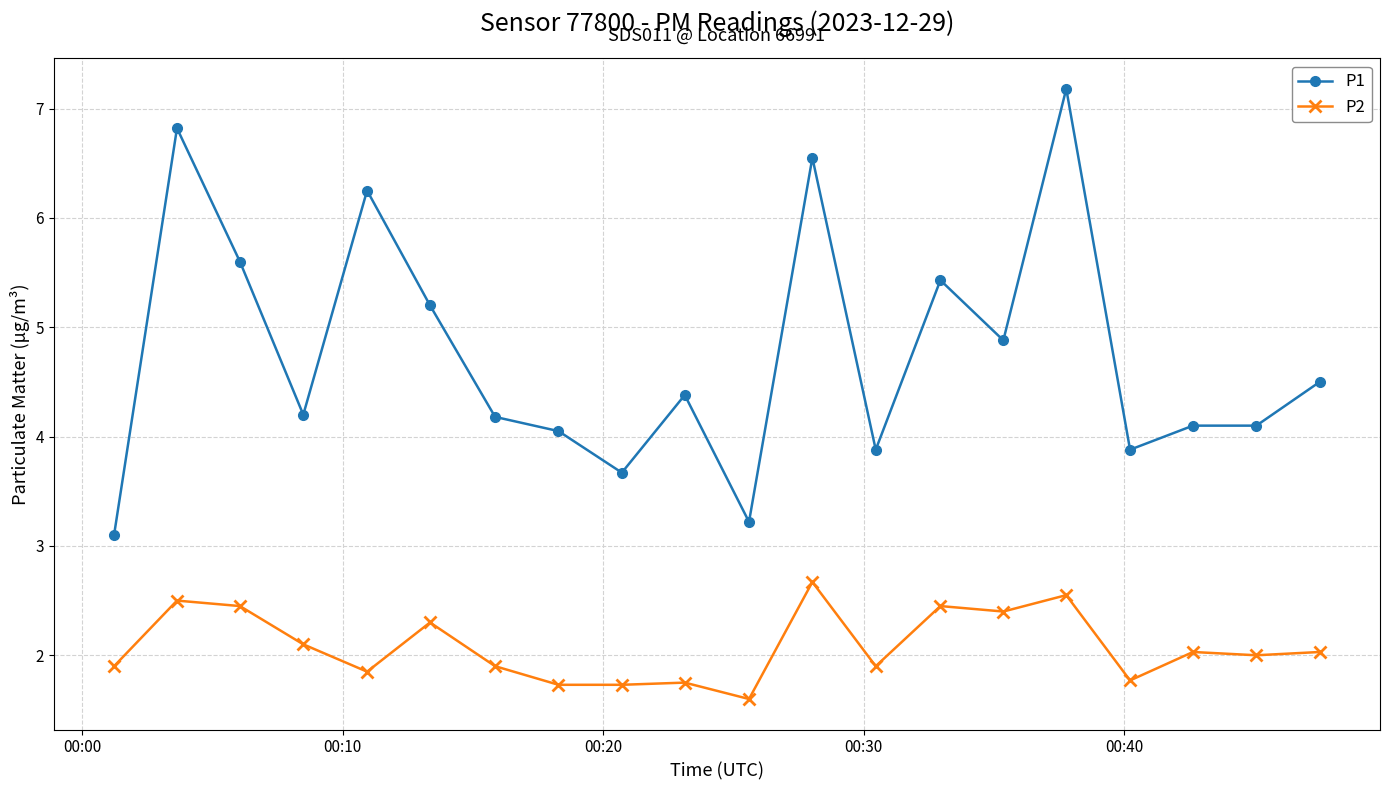

True or false: P2 has more than 2 points higher than both neighbors.

True